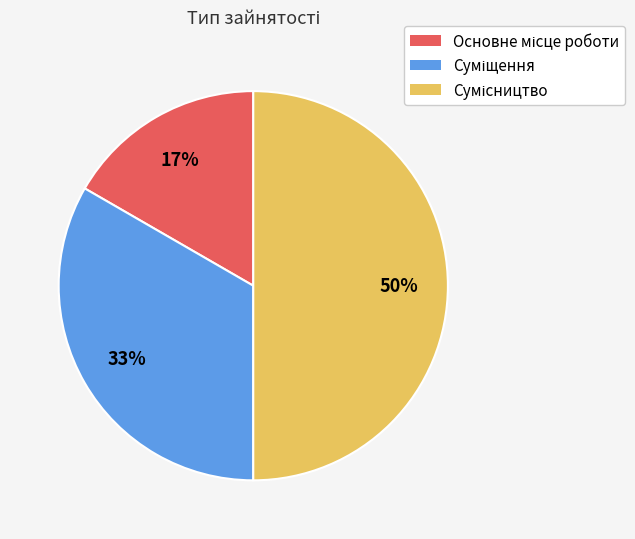

To the nearest percent, what is the average slice percentage?

33%